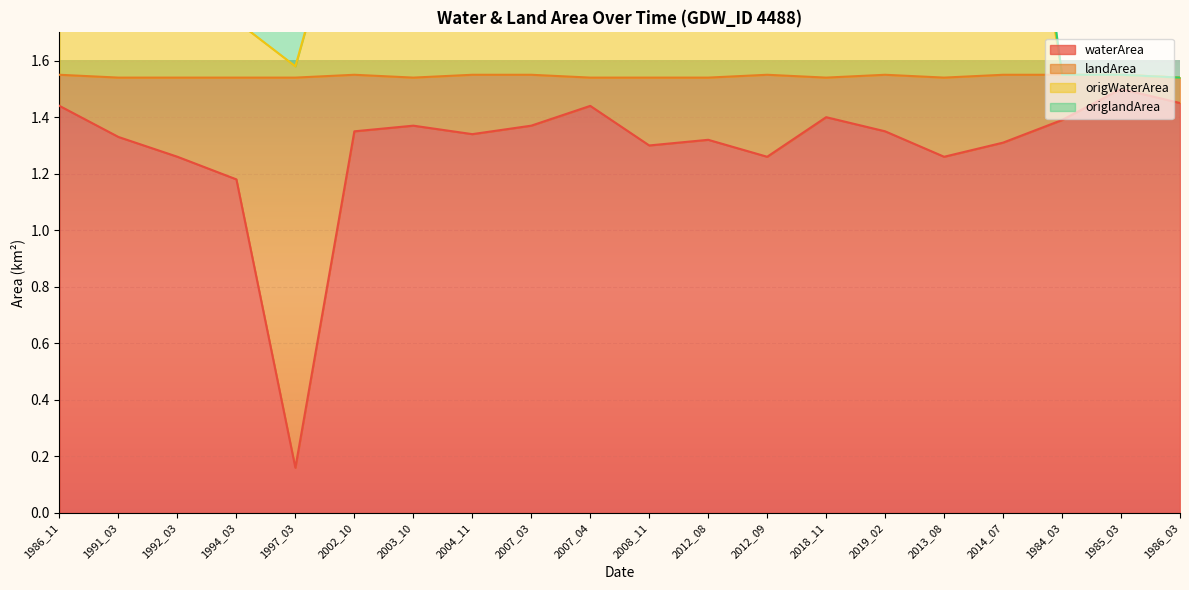

Which series changed the most between 2007_03 and 1986_03?

origWaterArea